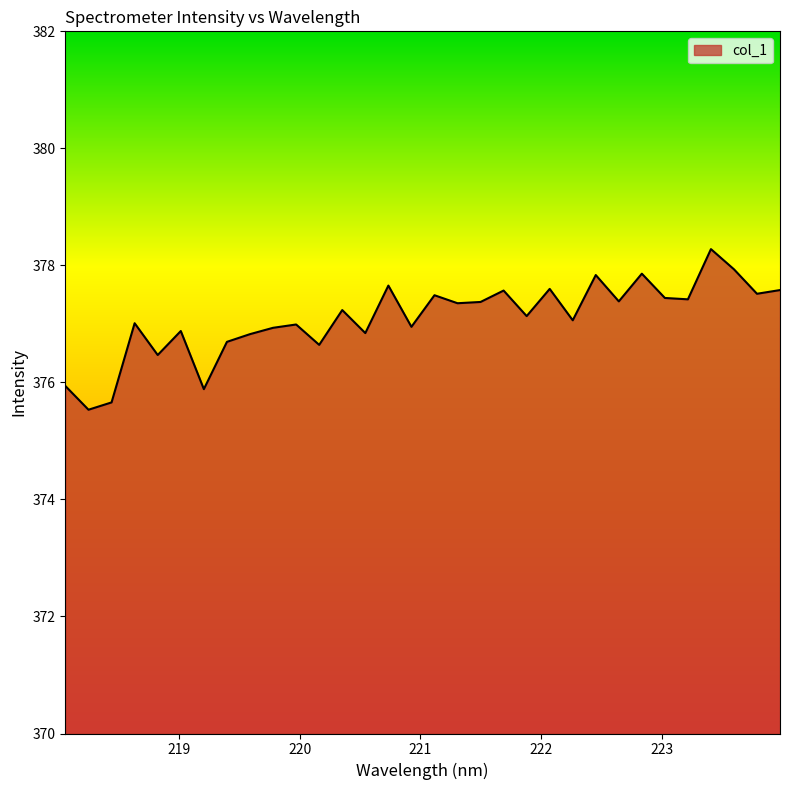

What is the difference between the maximum and minimum values?

2.7